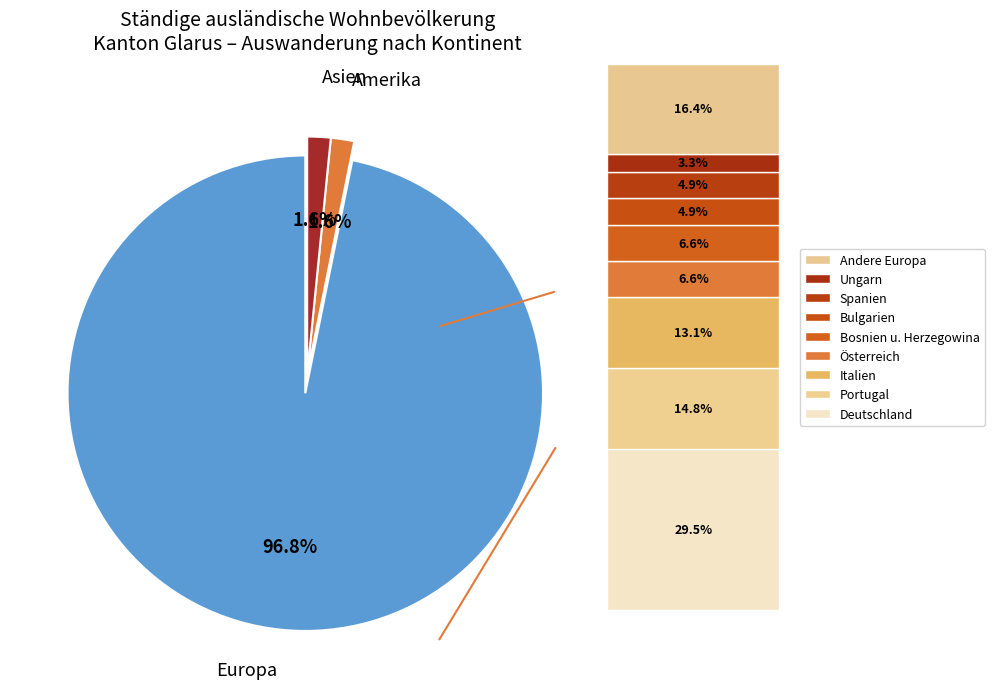

Is there a majority slice in this chart?

Yes